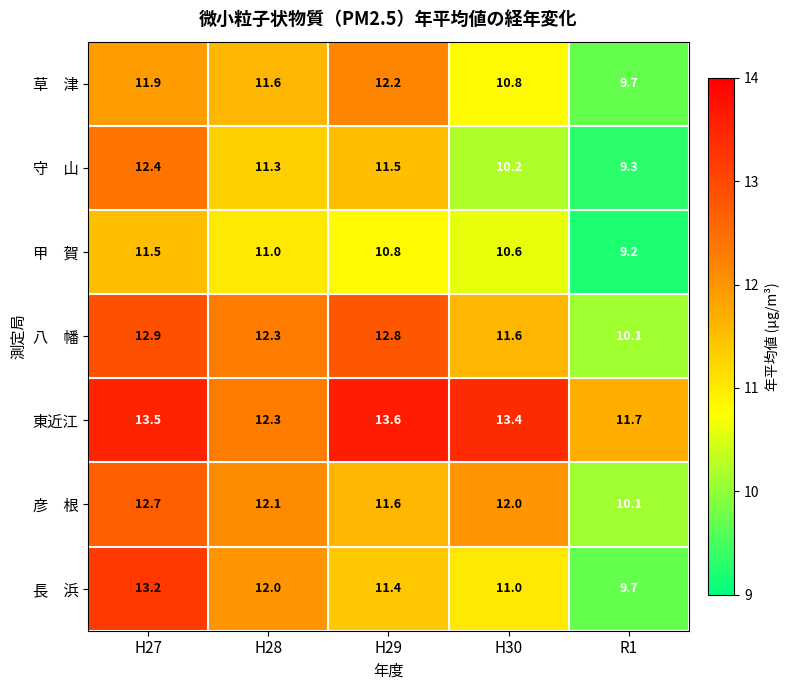

Which series changed the most between H28 and H29?

東近江